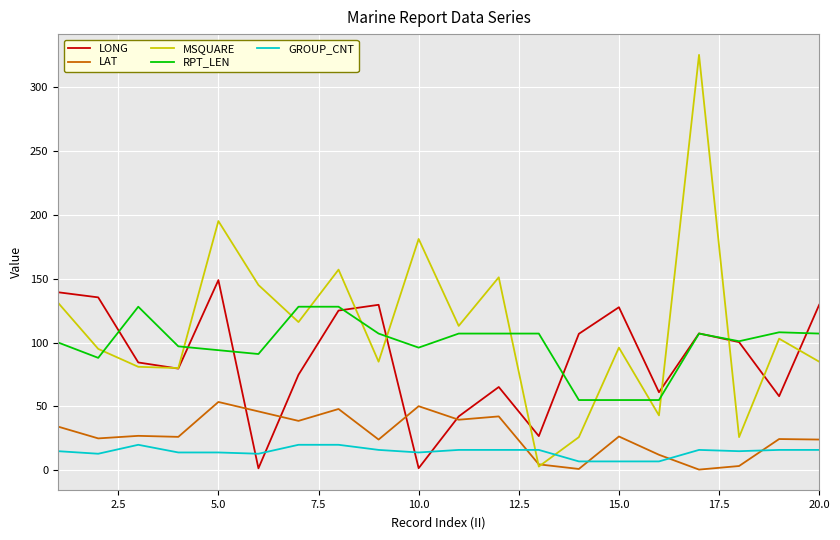

List the series in order of their peak value, highest first.

MSQUARE, LONG, RPT_LEN, LAT, GROUP_CNT